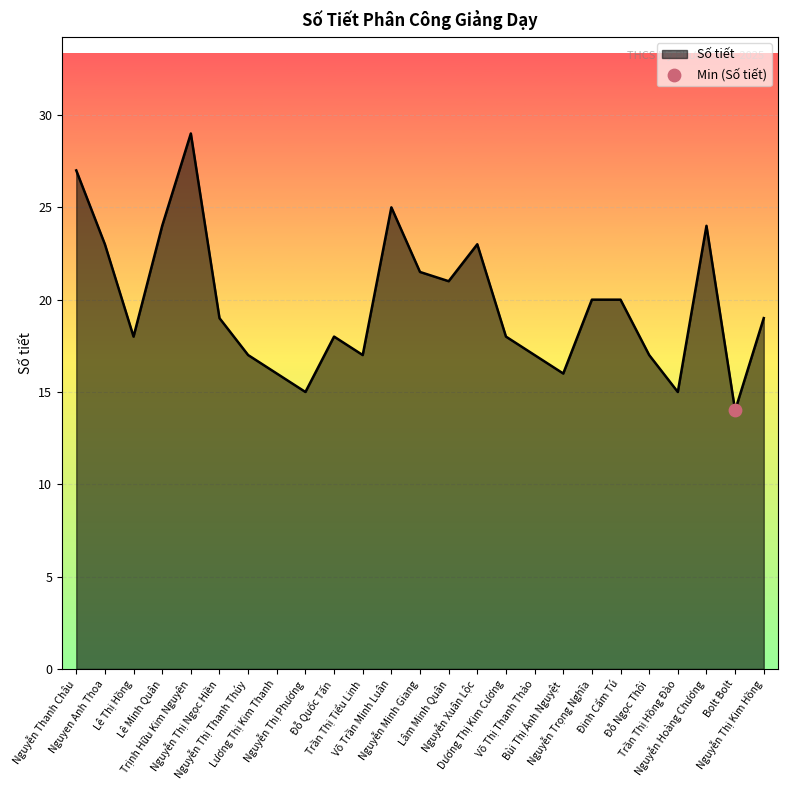

What is the change in value from Lê Thị Hồng to Trần Thị Tiểu Linh?

-1.0